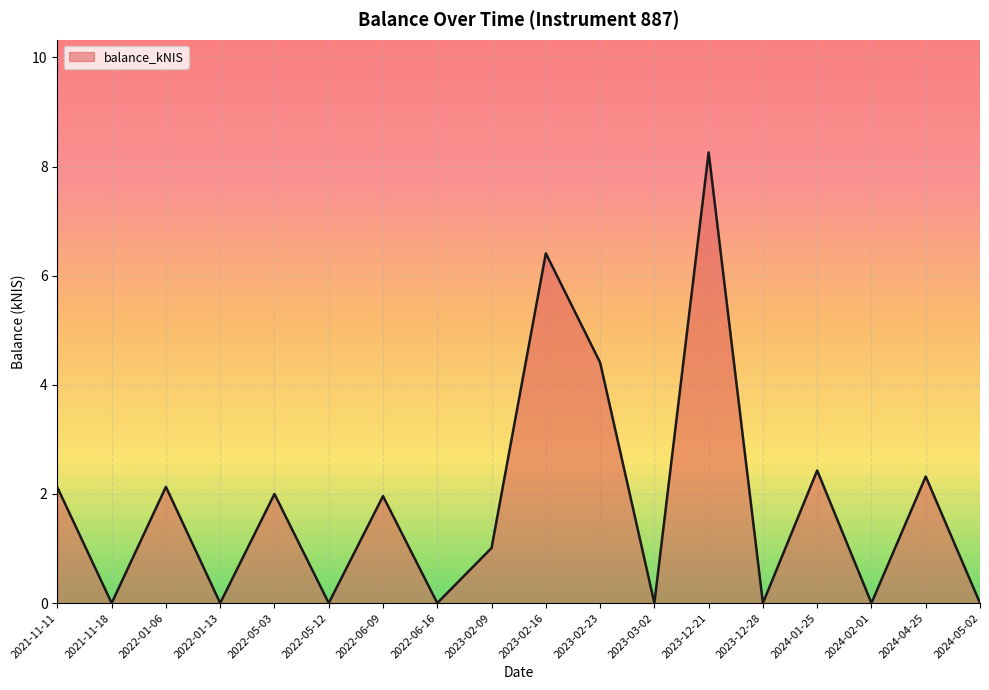

What is the change in value from 2024-02-01 to 2024-04-25?

+2.3